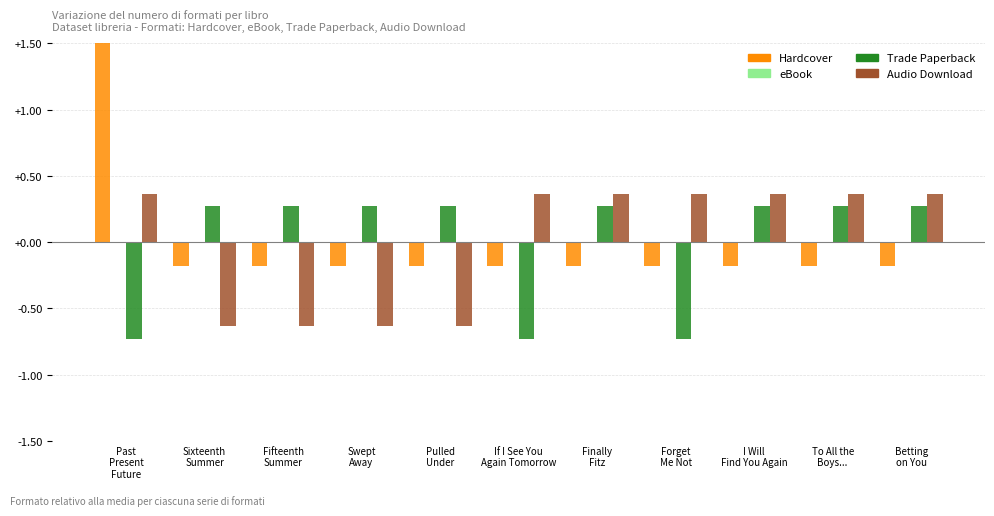

How many values in the Trade Paperback series exceed 0?

8